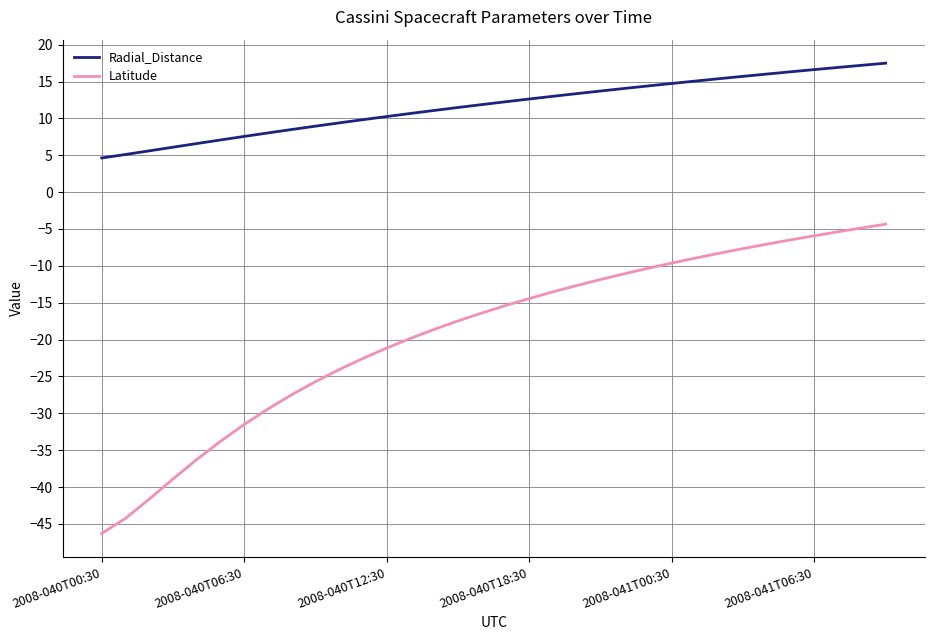

Which series has the largest range (max minus min)?

Latitude